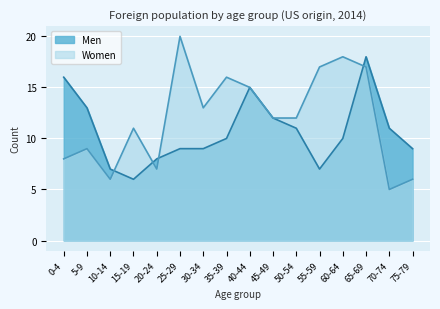

True or false: Women has a value of 7 at 40-44.

False